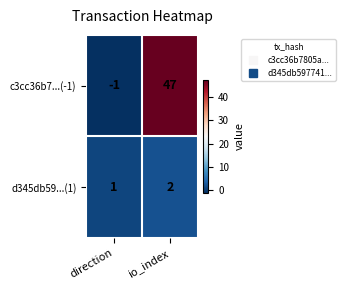

What is the spread (max minus min) of values at io_index?

45